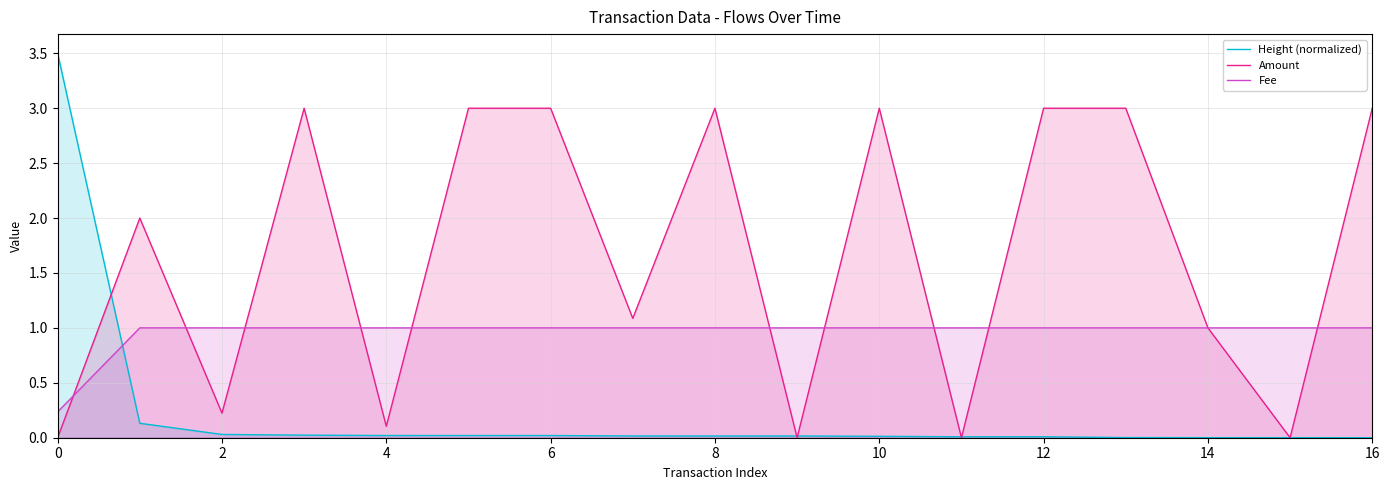

Is the value of Height (normalized) at 15 greater than the value of Fee at 0?

No